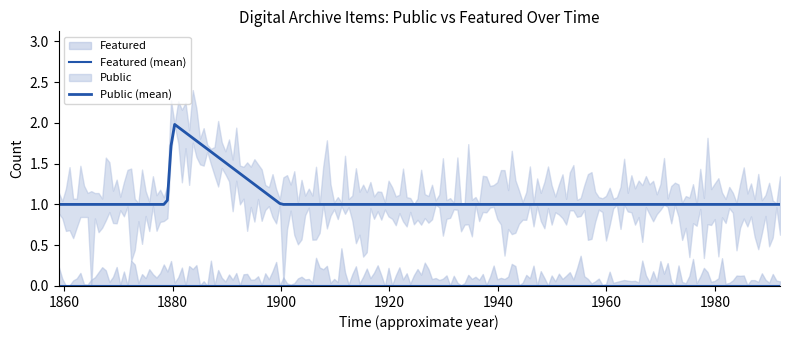

Which series changed the most between 1 and 6?

Featured